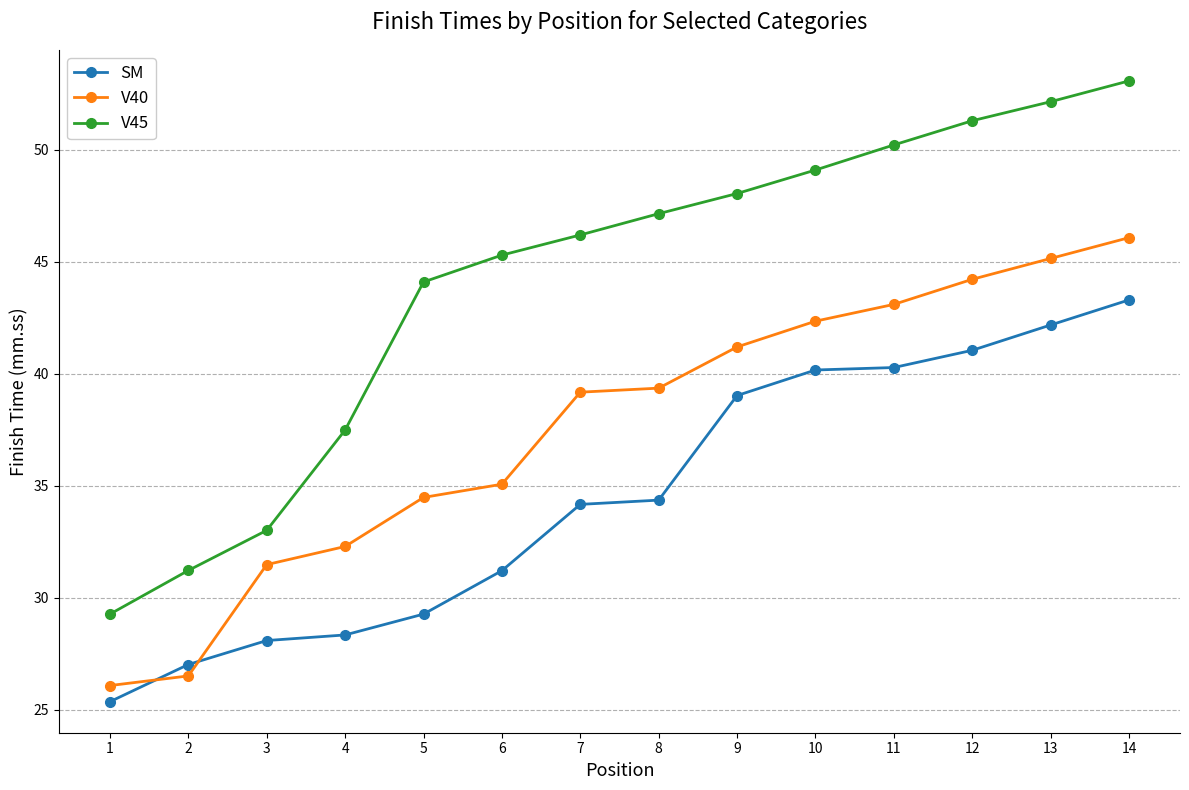

Which series has the widest spread of values?

V45